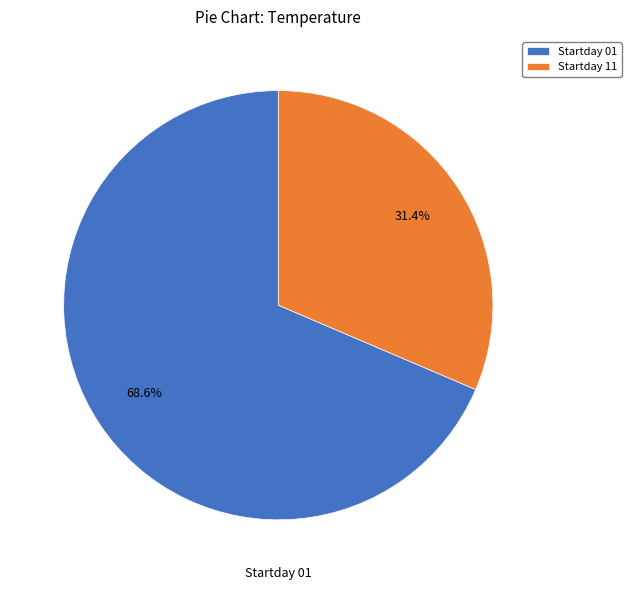

Which category has the smallest portion of the pie?

Startday 11